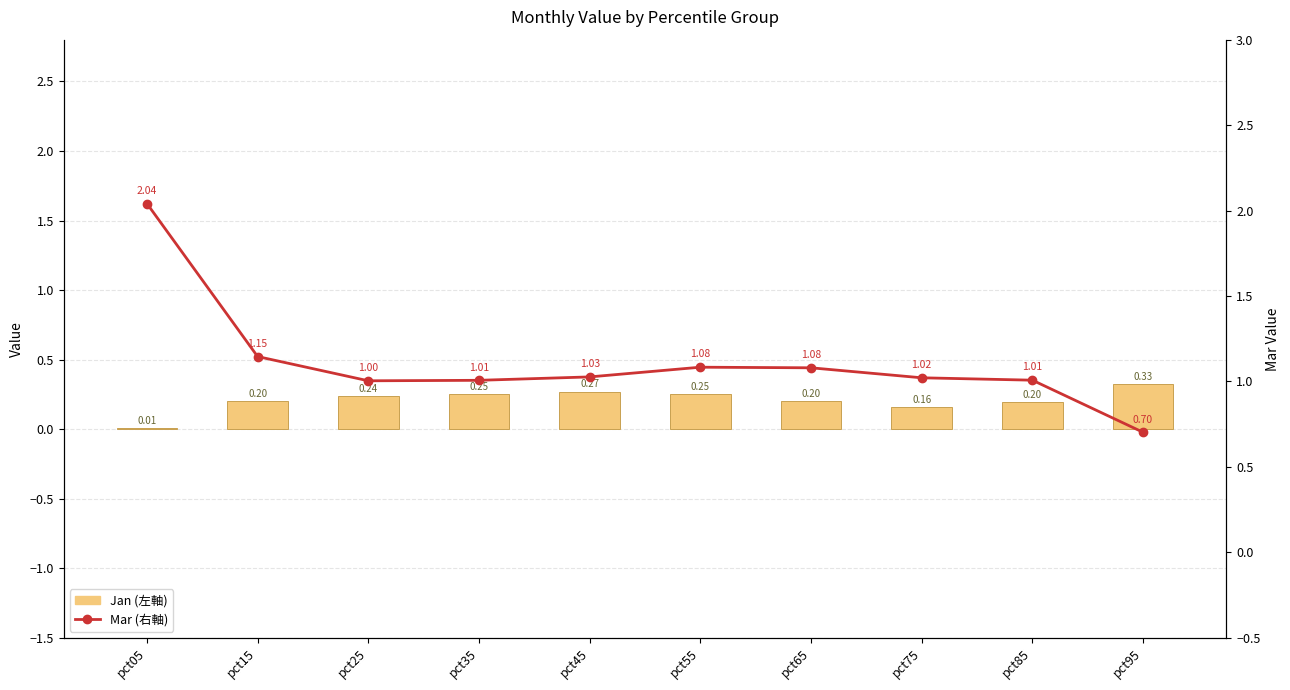

What is the sum of all Mar (右軸) values?

11.1